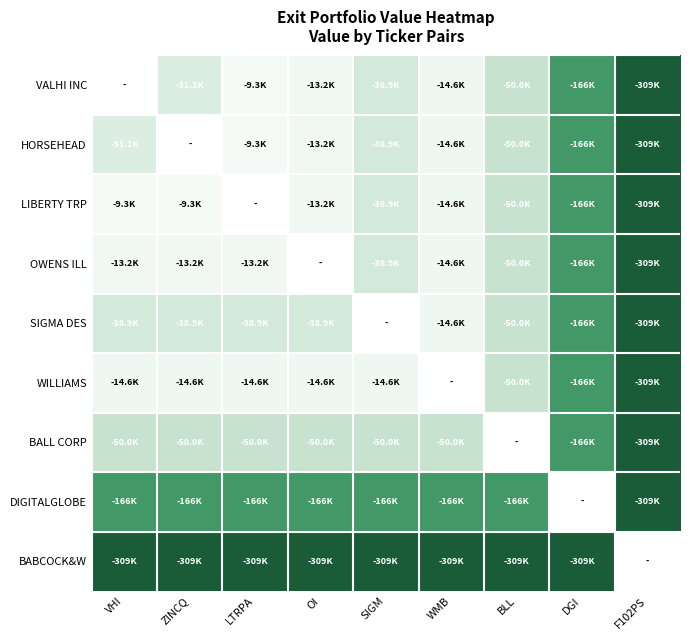

What is the total value across all series at ZINCQ?

-632178